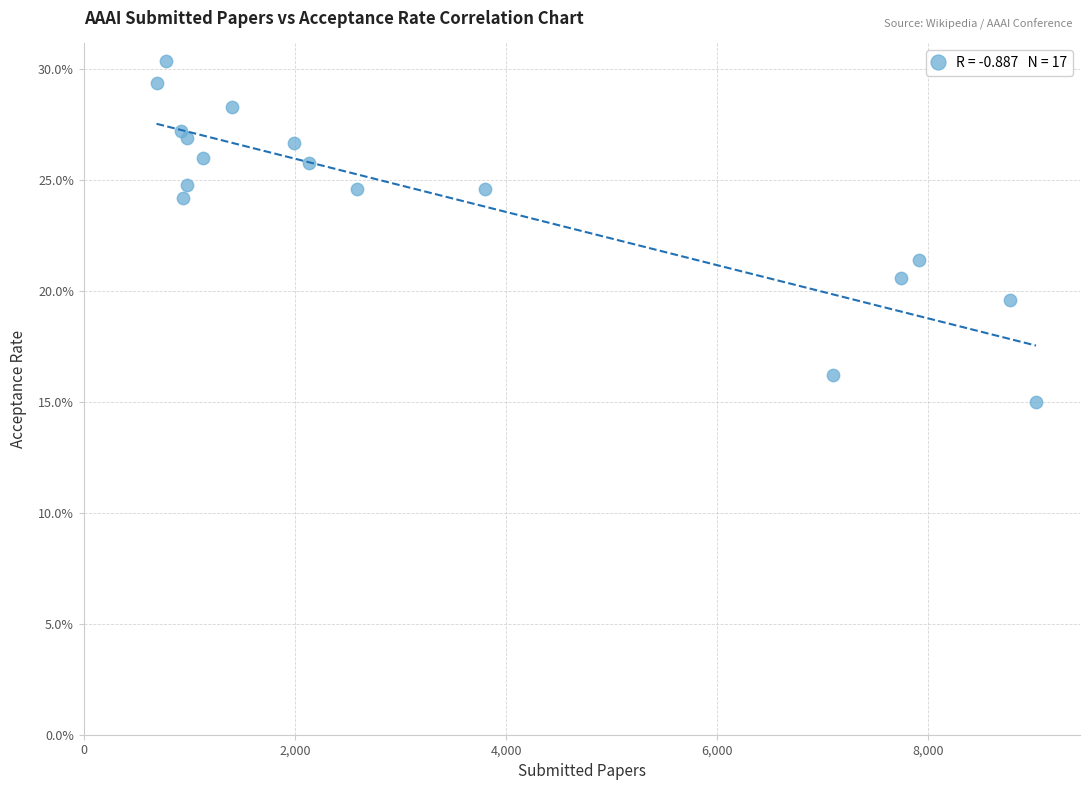

What Y value in the scatter plot is closest to 22?

21.4